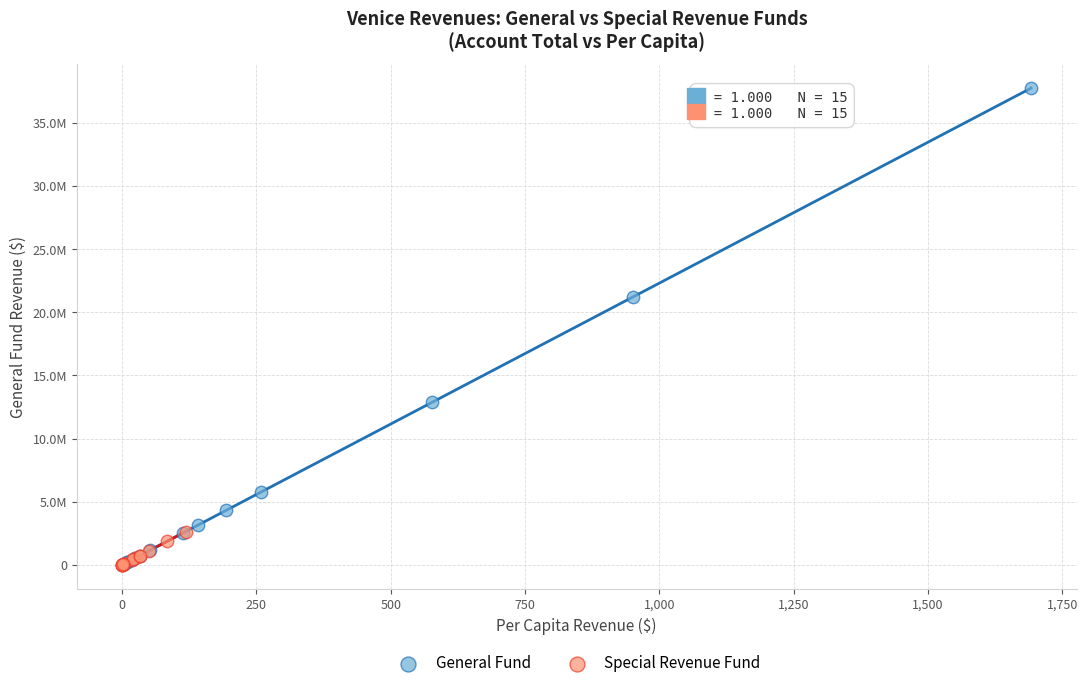

What are all the series names shown in the legend?

General Fund, Special Revenue Fund